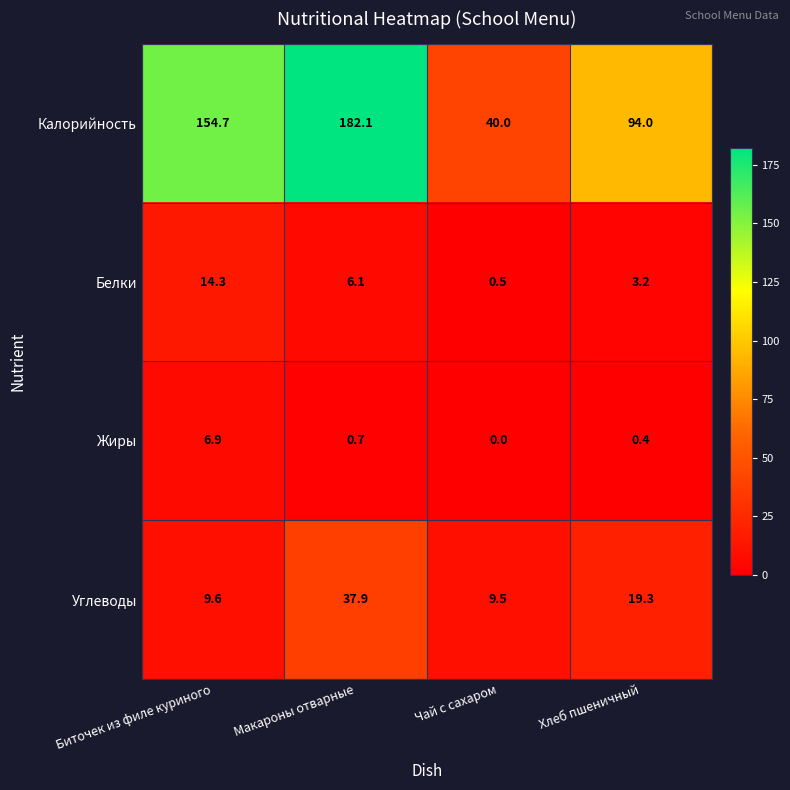

Which series has the widest spread of values?

Калорийность